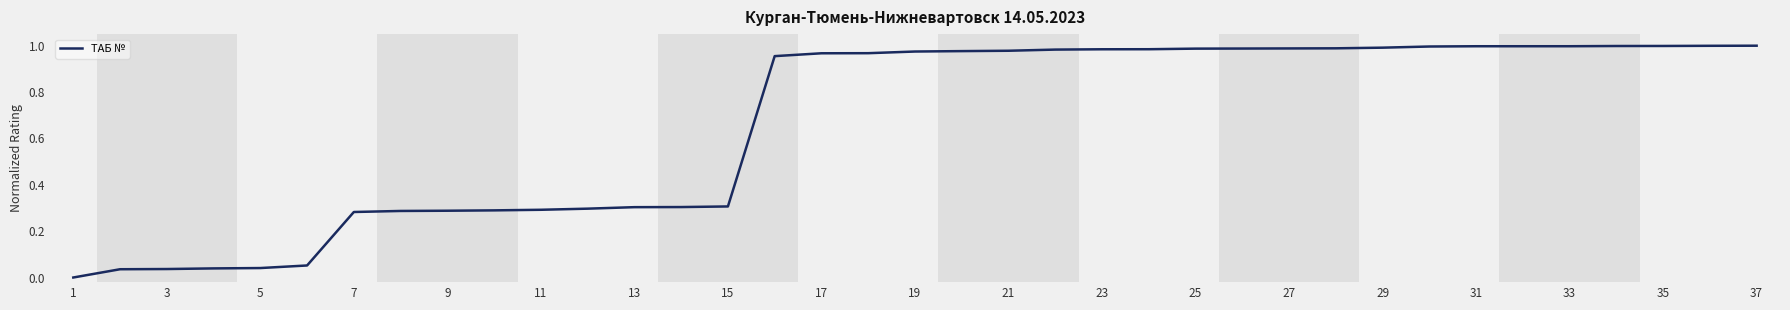

True or false: the data shows 1.0 at 37.

True